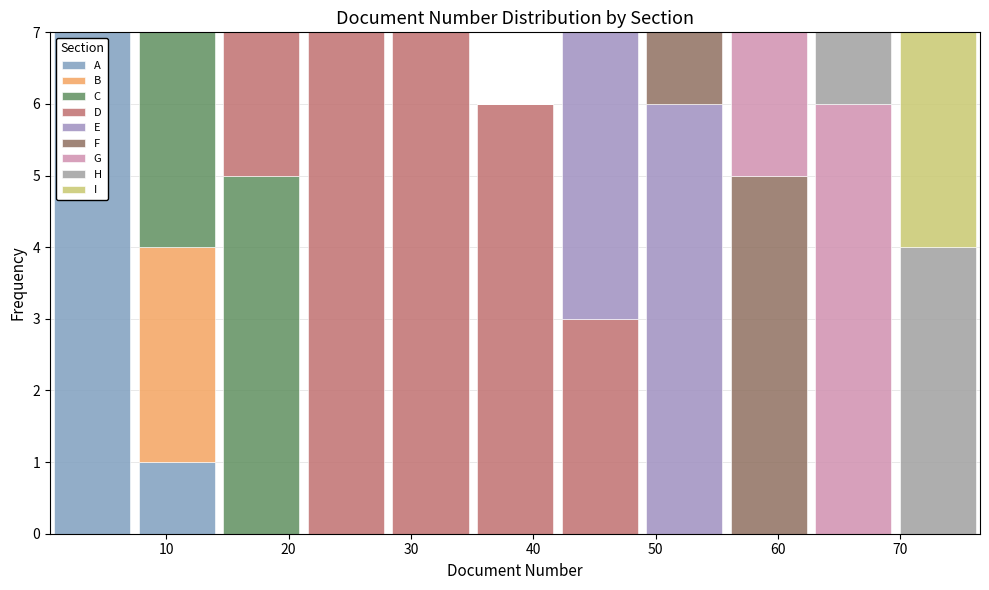

Reading left to right, list every stacked bar in this chart as the range it spans on the x-axis followed by its total height. Neither the bar edges nor the heights are printed on the chart, so give them approximately, as read against the axes.

1 to 7: 7
7 to 14: 7
14 to 21: 7
21 to 28: 7
28 to 35: 7
35 to 42: 6
42 to 49: 7
49 to 56: 7
56 to 63: 7
63 to 70: 7
70 to 77: 7